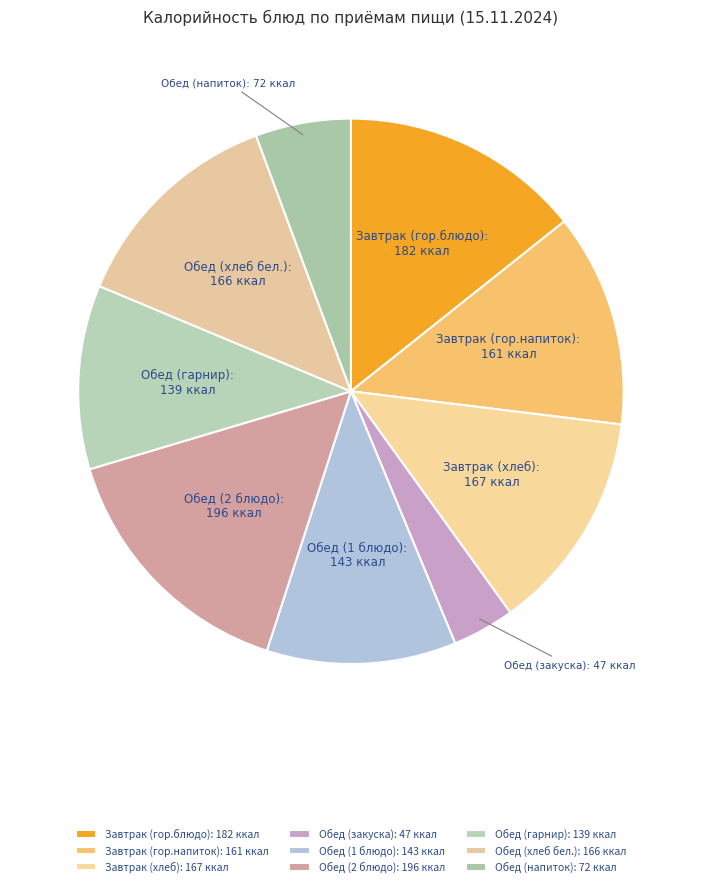

Which category has the smallest portion of the pie?

Обед (закуска)